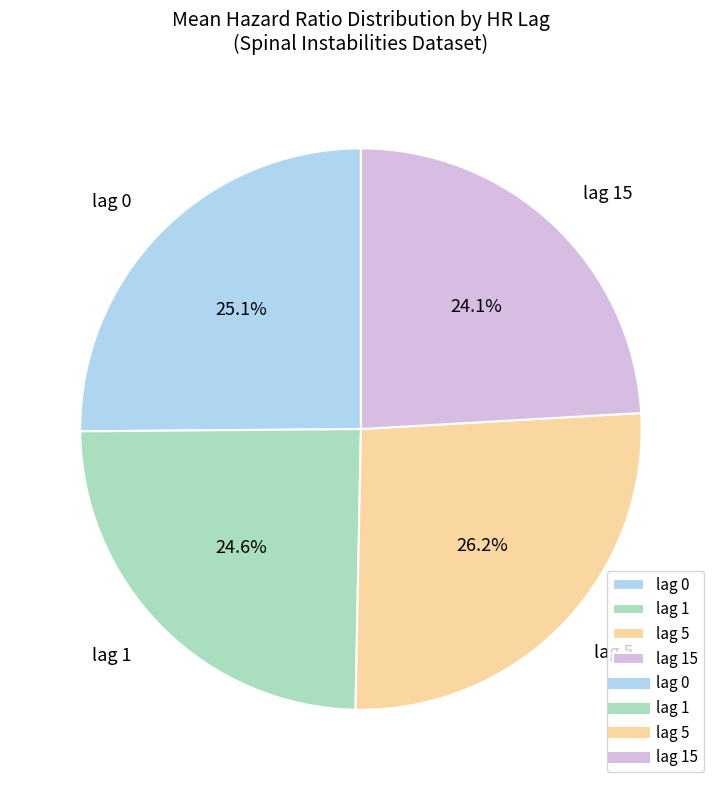

Does lag 0 account for over 50% of the chart?

No